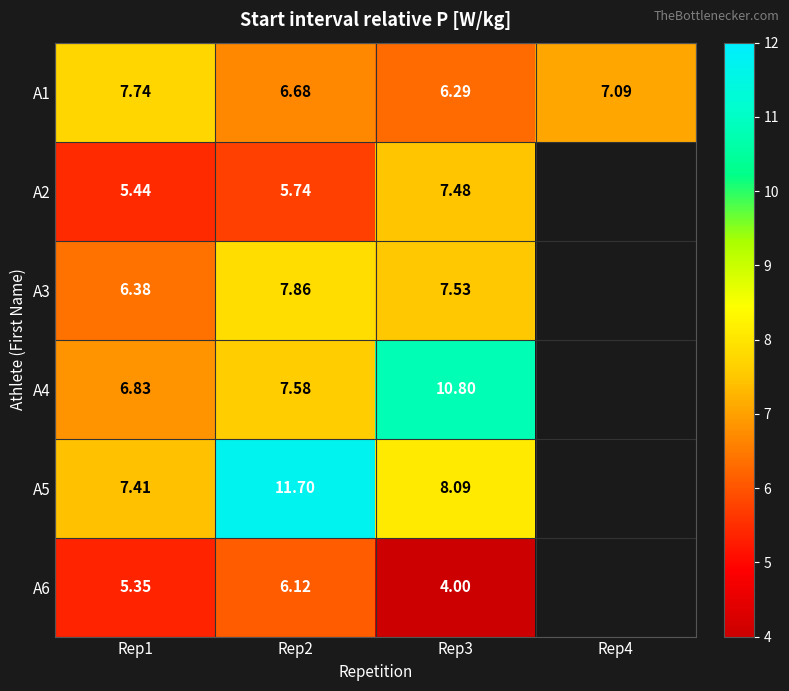

At which category is the sum across all series the highest?

Rep2